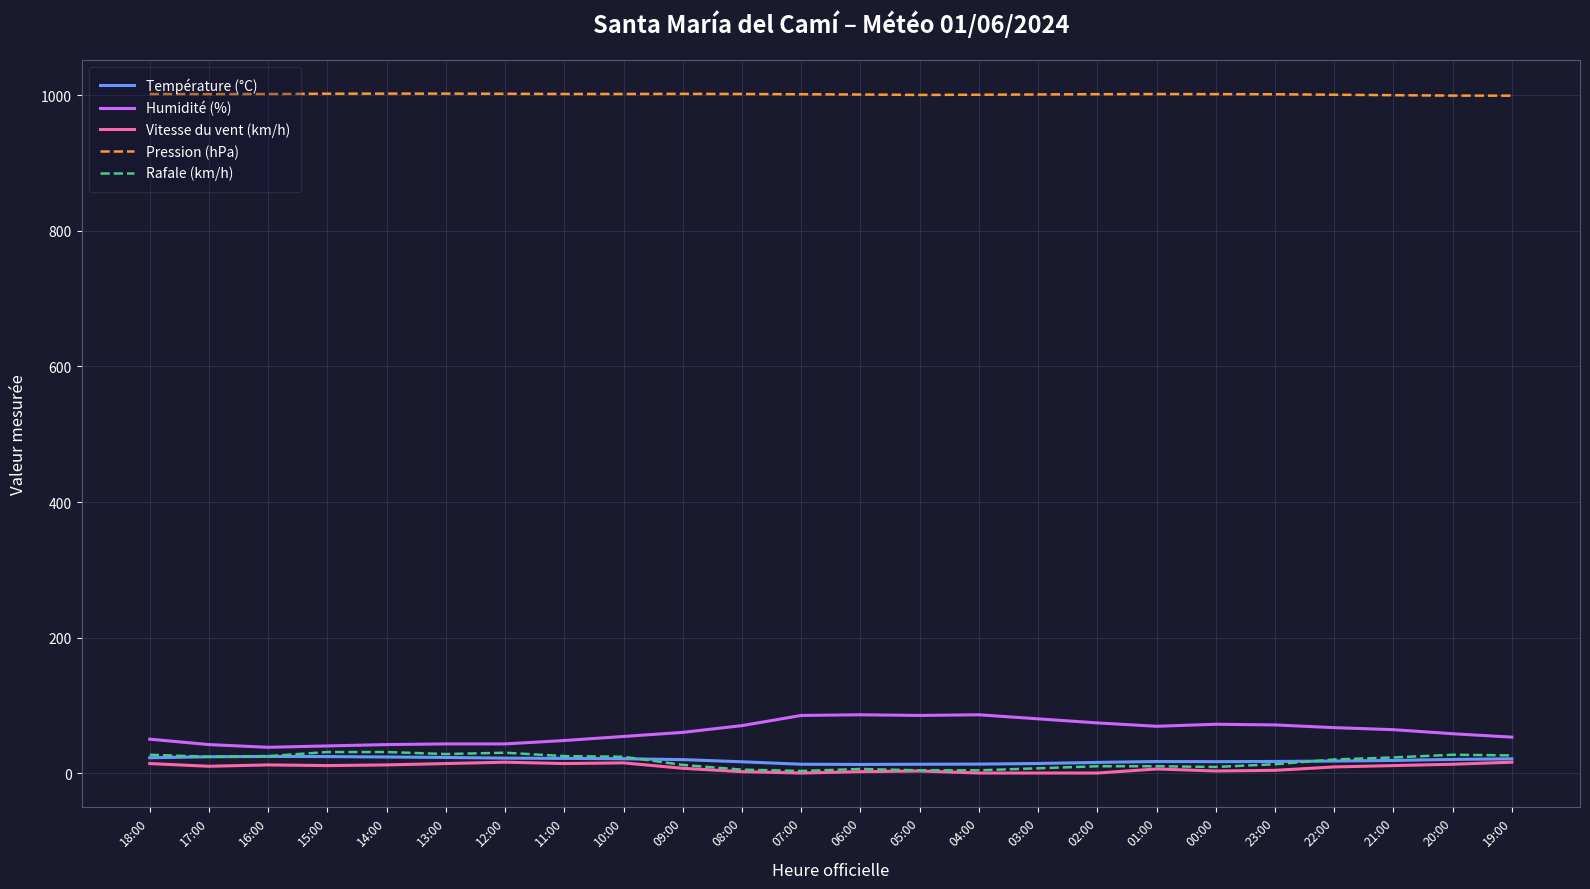

True or false: Température (°C) and Pression (hPa) cross at least once.

False